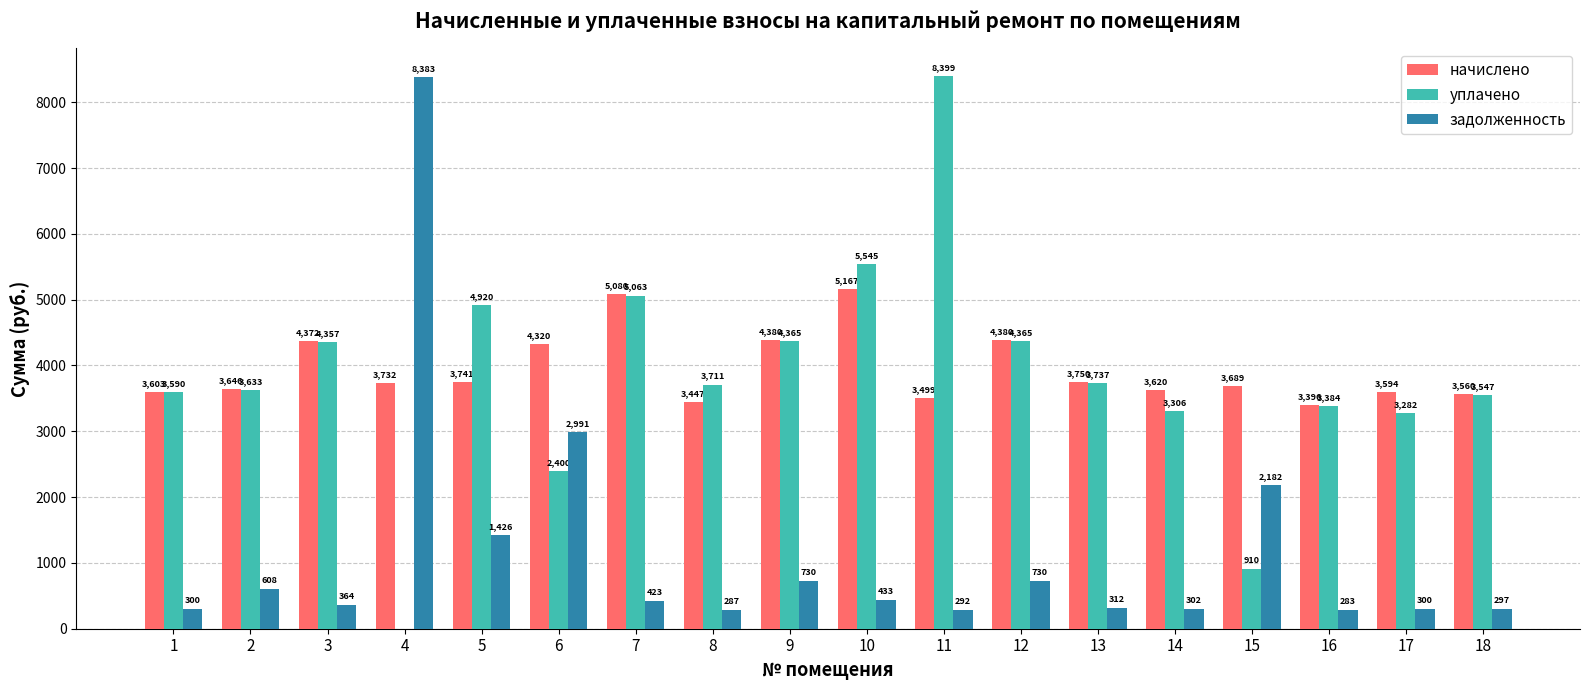

Are the bars horizontal?

No